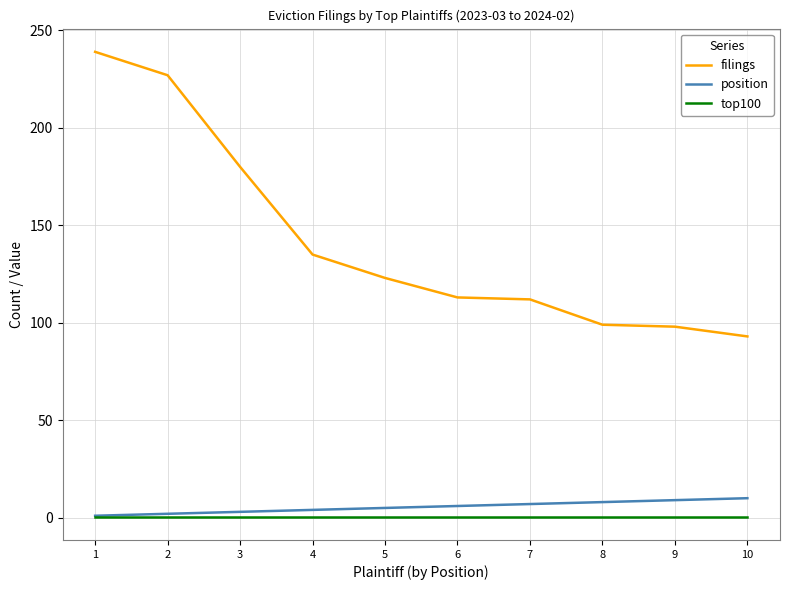

What is the sum of all position values?

55.0